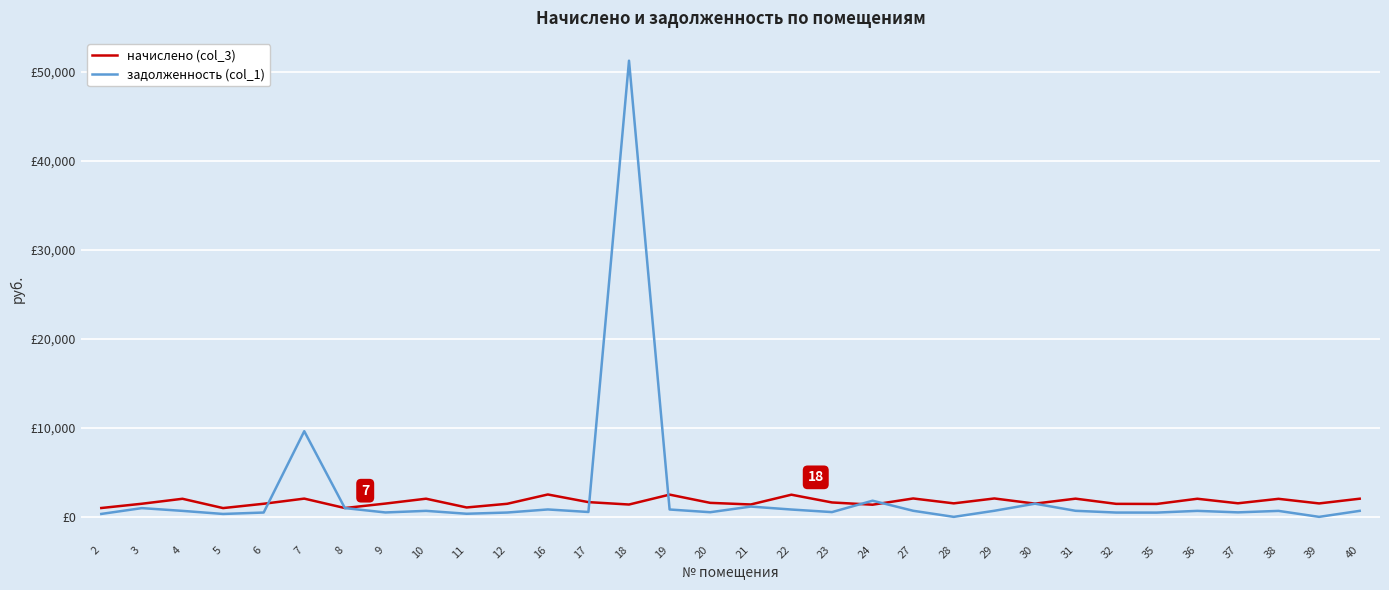

Where is задолженность (col_1) nearest to the value 25625?

7